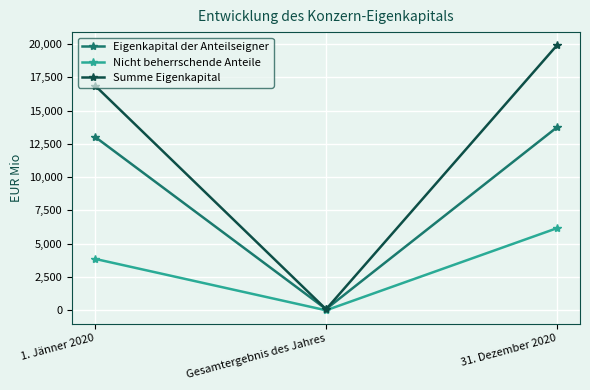

List the series in order of their overall mean, lowest first.

Nicht beherrschende Anteile, Eigenkapital der Anteilseigner, Summe Eigenkapital